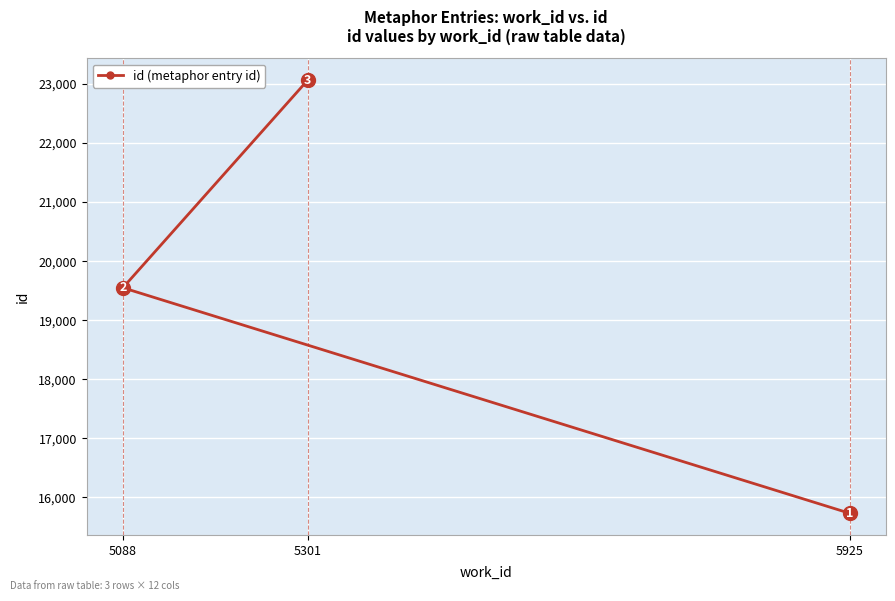

Reading left to right, extract all data points from this chart.

5088=19550	5301=23068	5925=15731